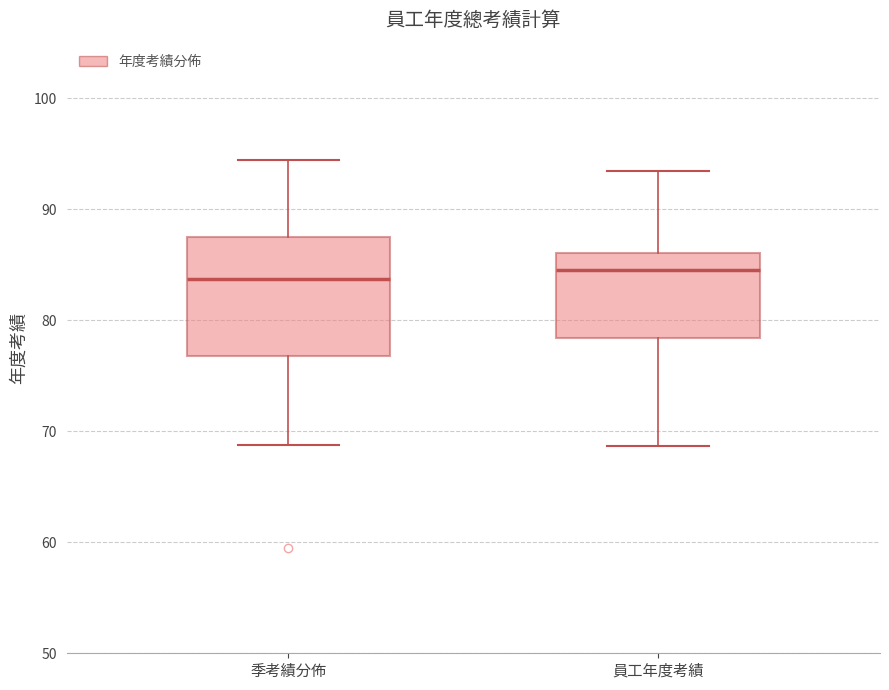

Where is the upper edge of the box for 季考績分佈 on the y-axis? The values are not printed on the chart, so give them approximately, as read against the axis.

88